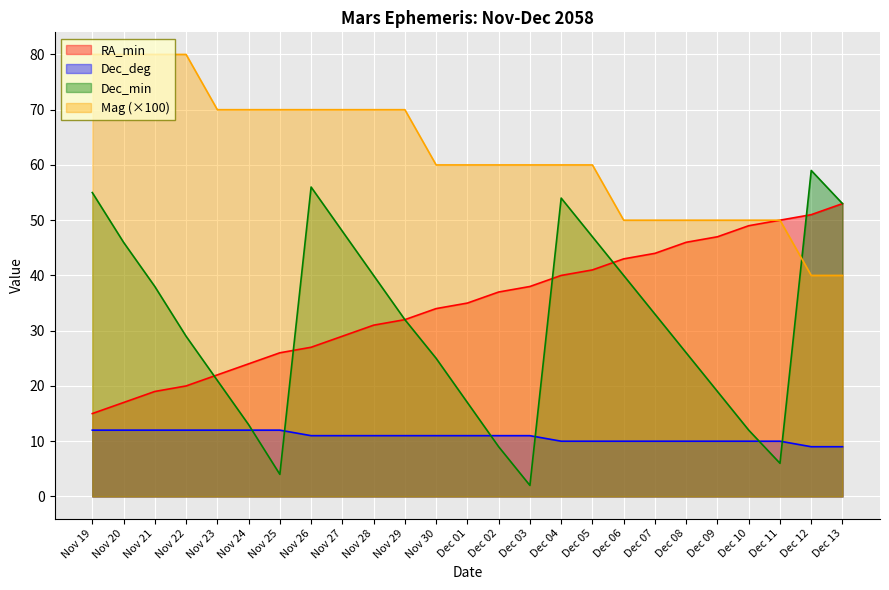

At which category is the sum across all series the highest?

Nov 26